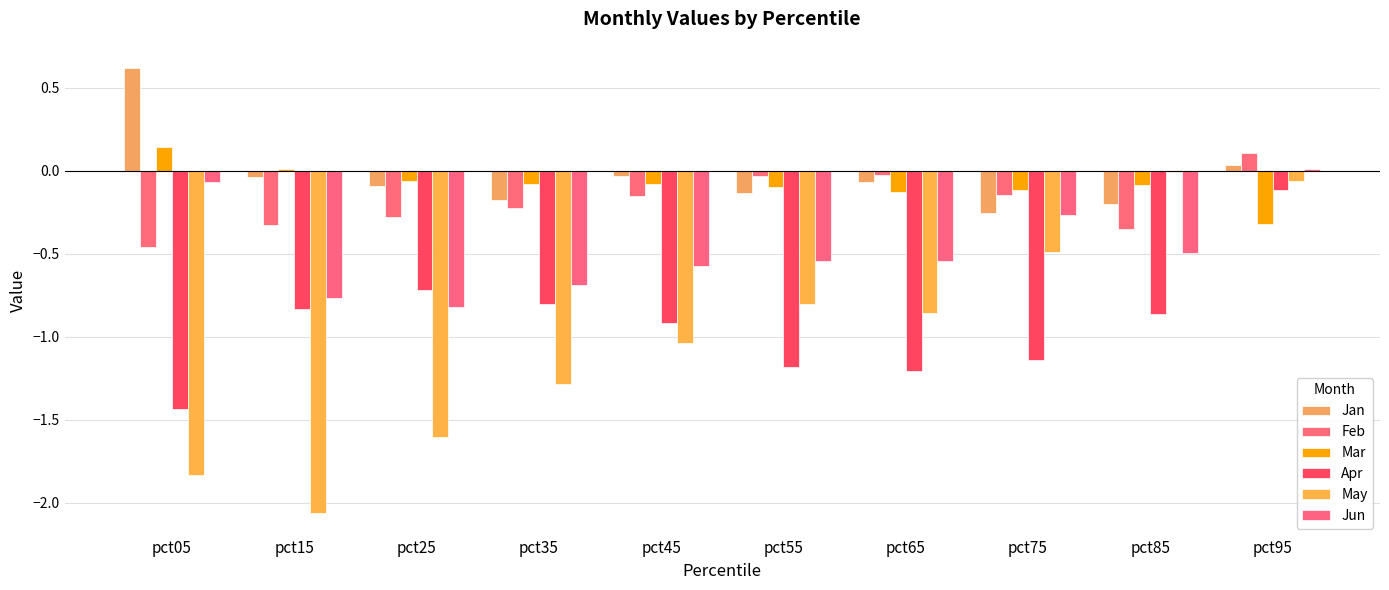

What is the difference between the maximum and minimum values in the Apr series?

1.3